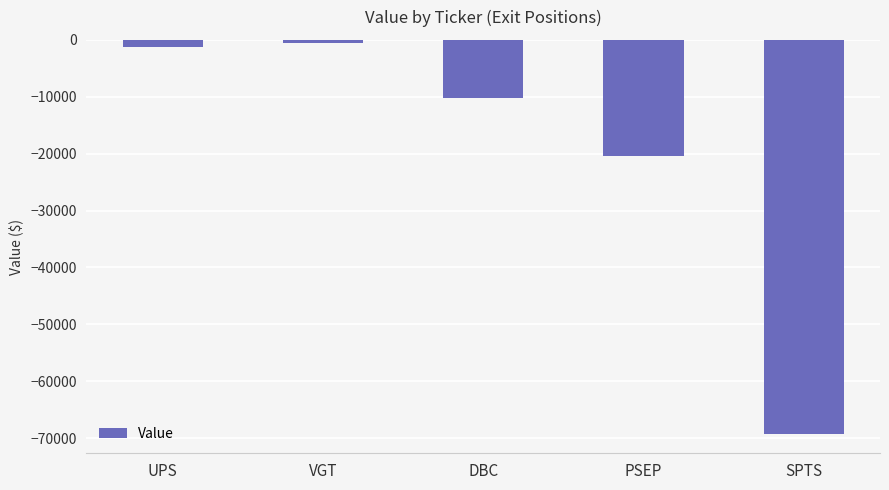

List the labels in order of value, smallest first.

SPTS, PSEP, DBC, UPS, VGT